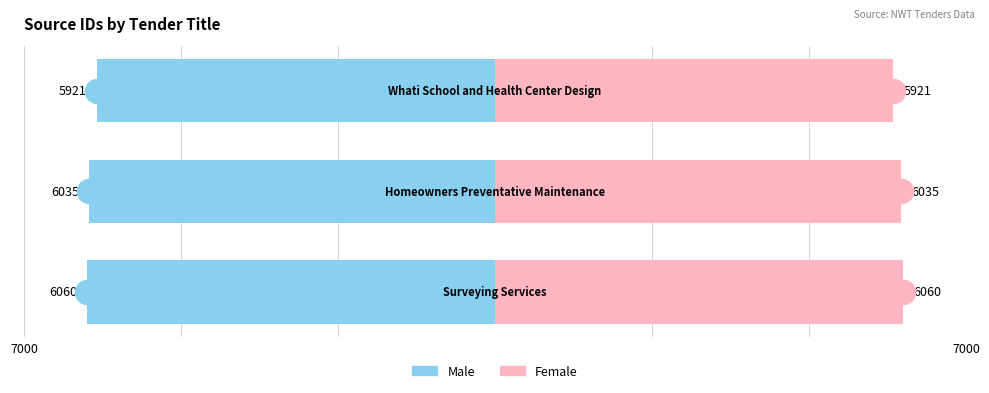

What are all the series names shown in the legend?

Male, Female